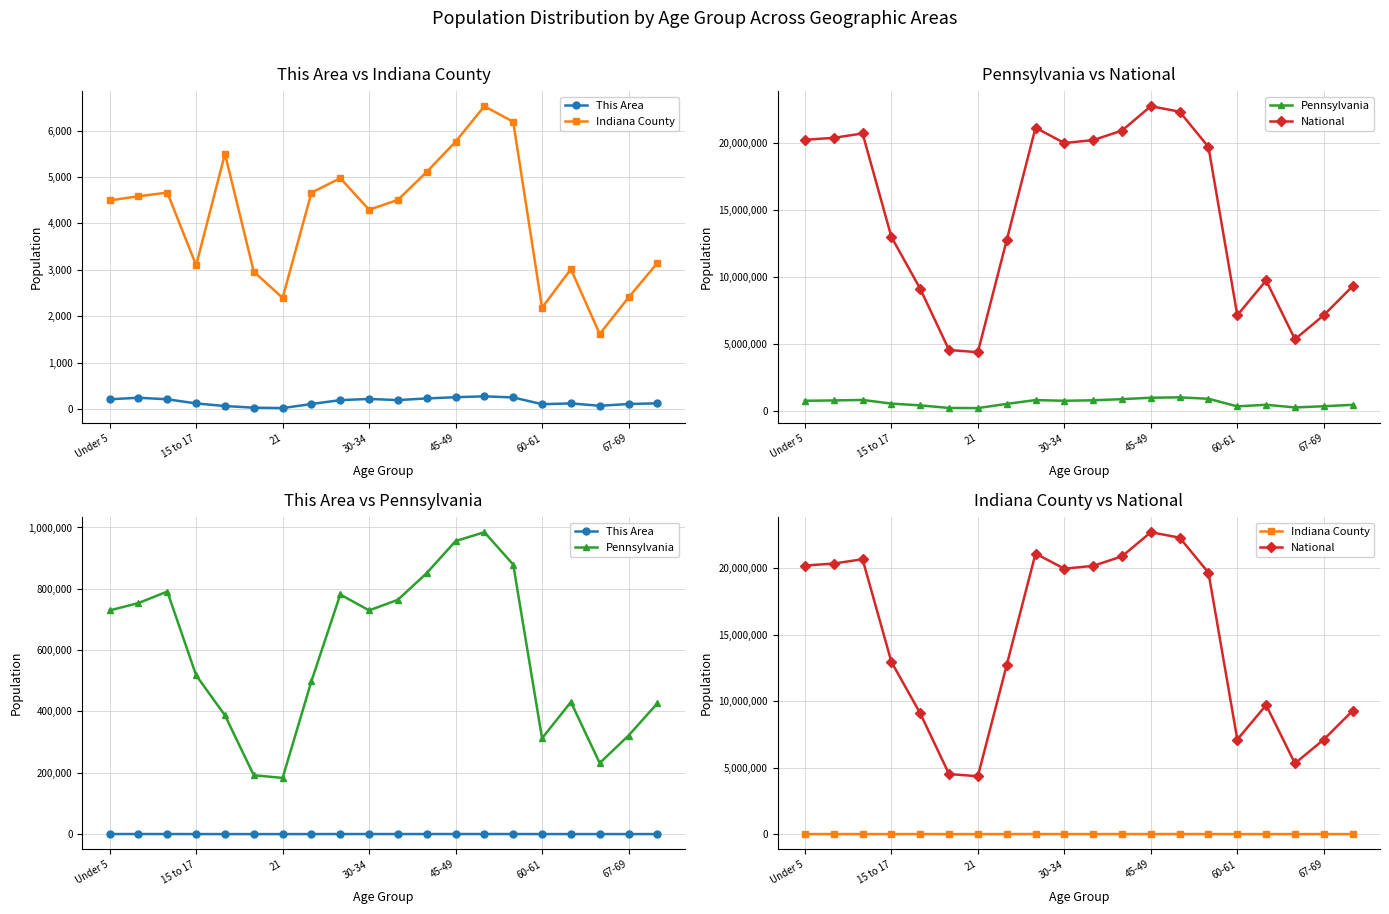

What is the difference between the maximum and minimum values in the This Area series?

253